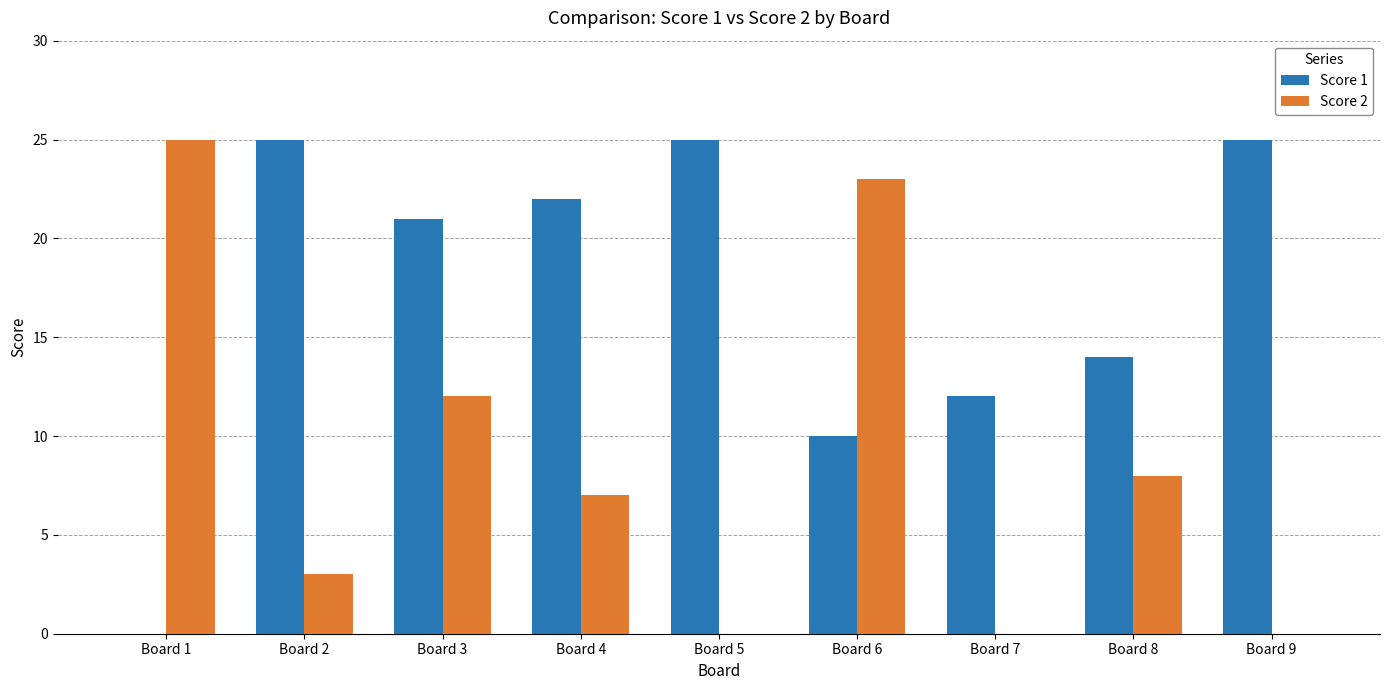

Reading right to left, transcribe all the data shown in this chart.

Score 1: 25	14	12	10	25	22	21	25	0
Score 2: 0	8	0	23	0	7	12	3	25